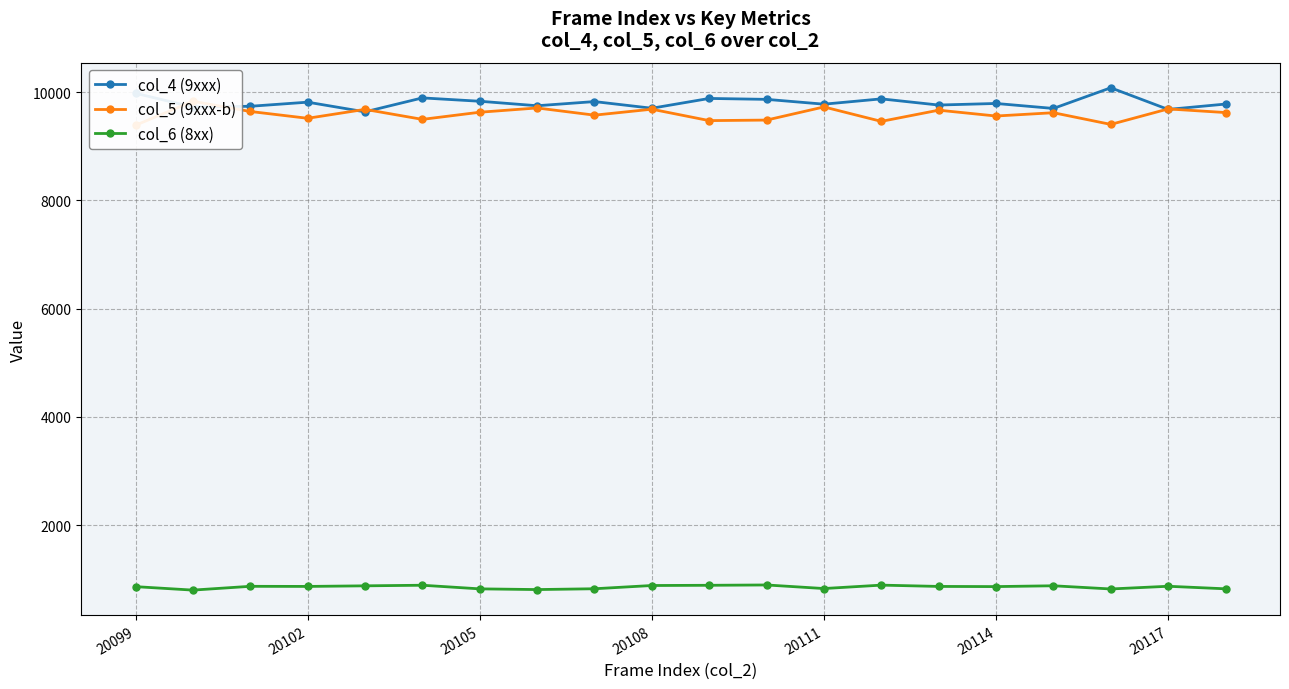

What is the minimum value for col_6 (8xx)?

797